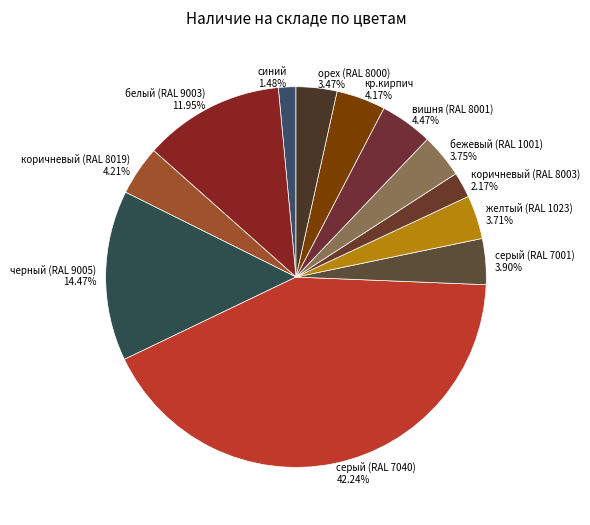

Which category has the smallest portion of the pie?

синий